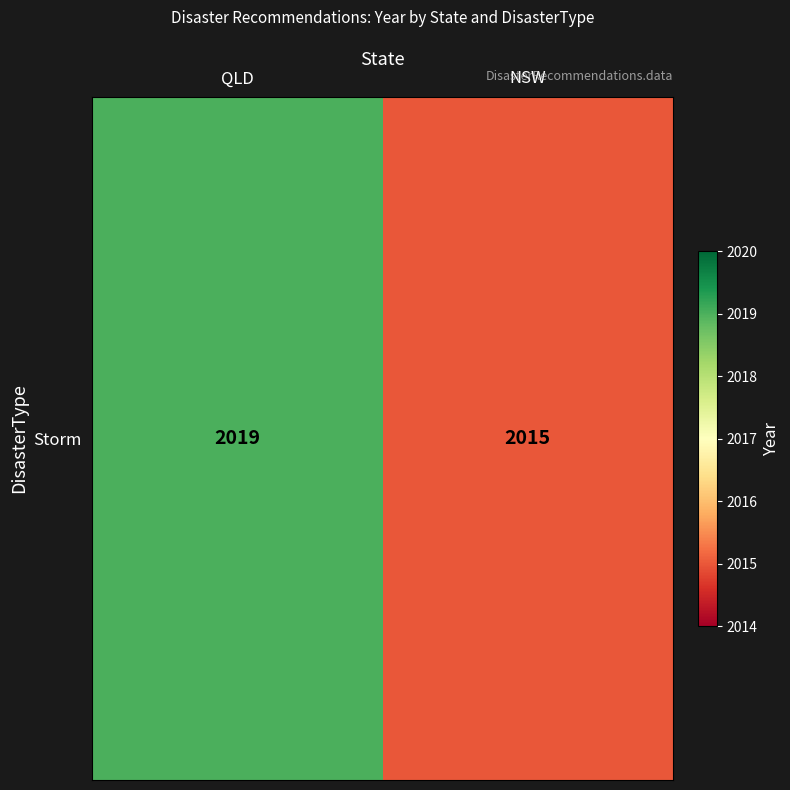

How many values are between 2015 and 2019?

2